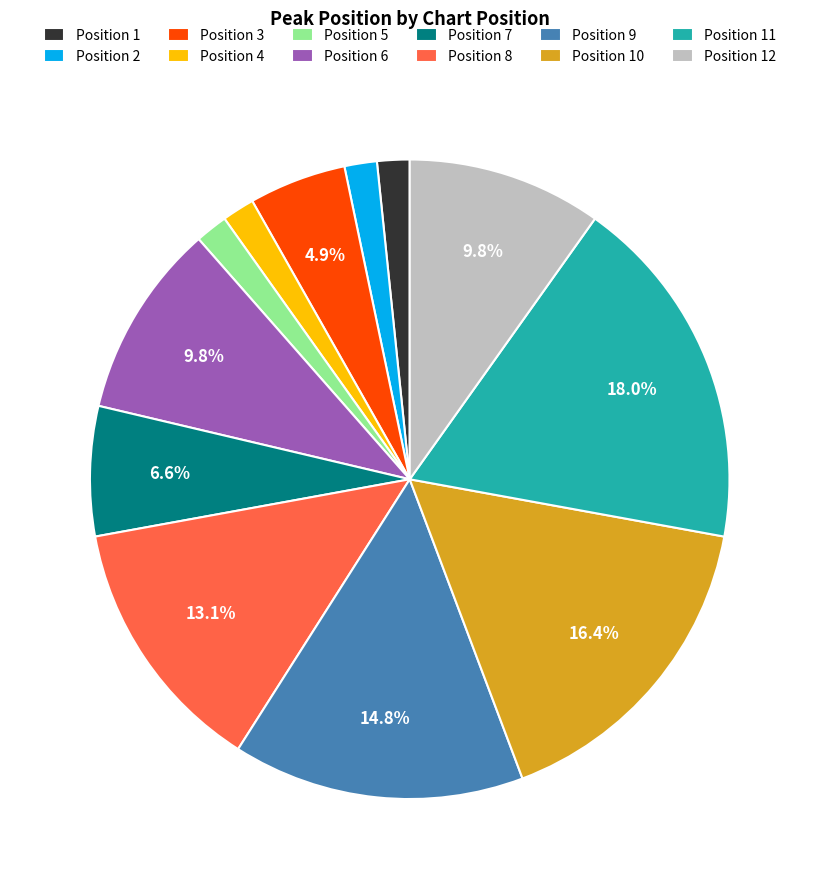

Is Position 9 the majority of the pie?

No